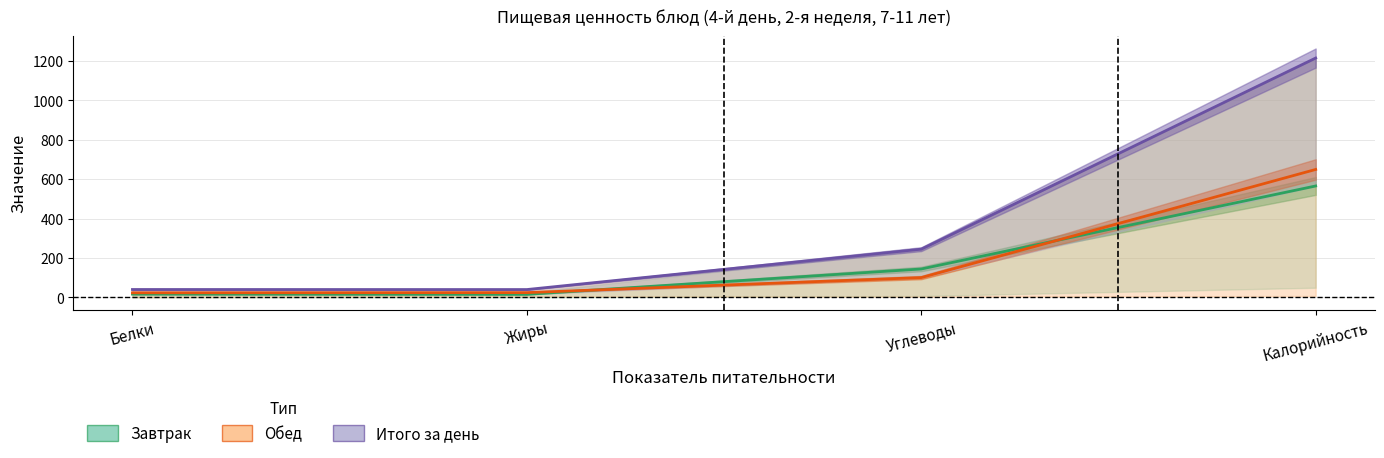

Where is Обед (Итого) nearest to the value 336?

Углеводы